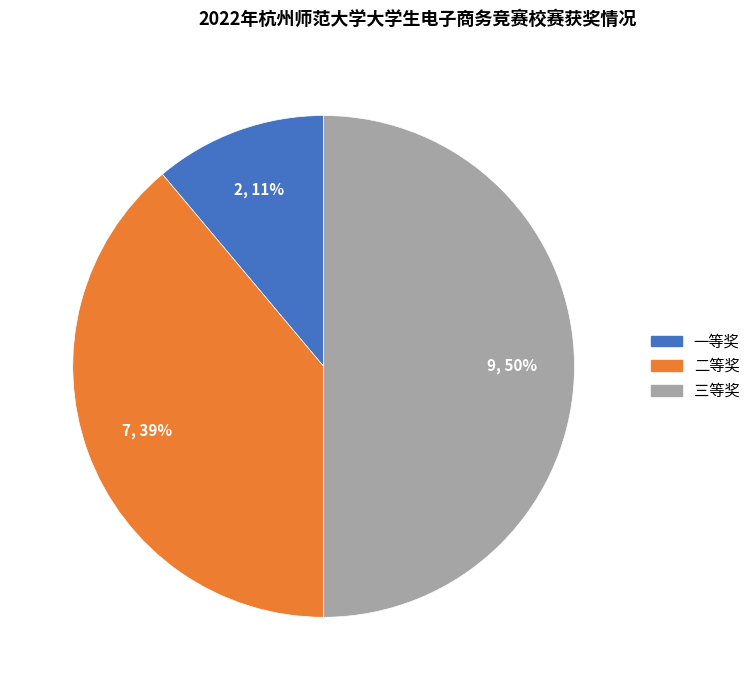

True or false: 二等奖 accounts for 39% of the total.

True